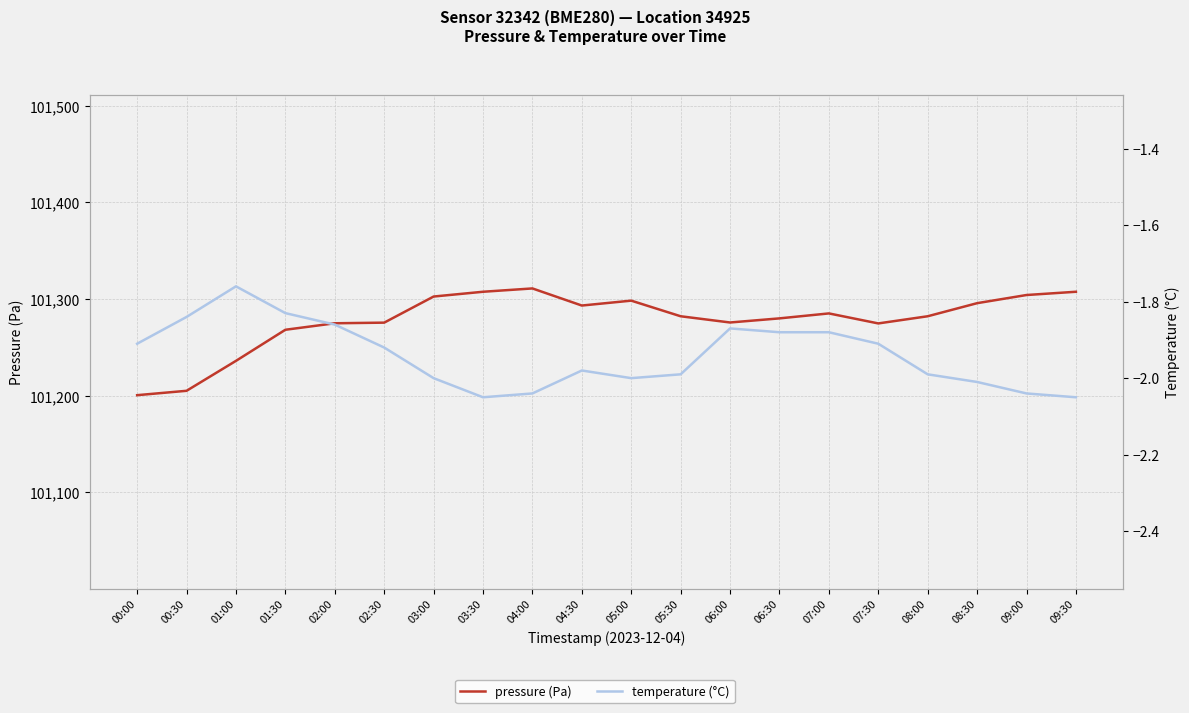

True or false: pressure (Pa) has more than 2 points higher than both neighbors.

True